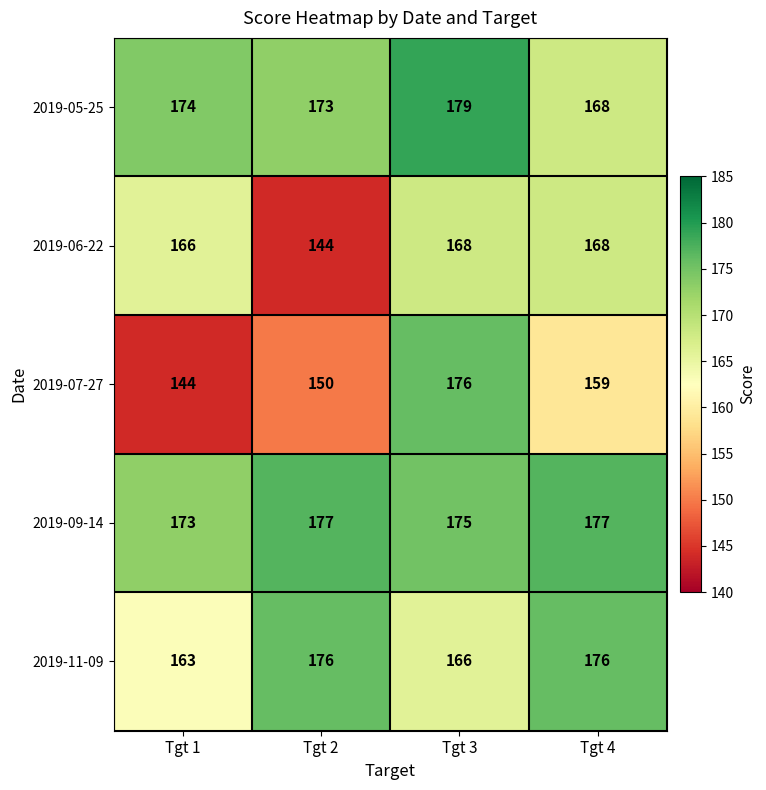

At which category does the chart reach its peak across all series?

Tgt 3